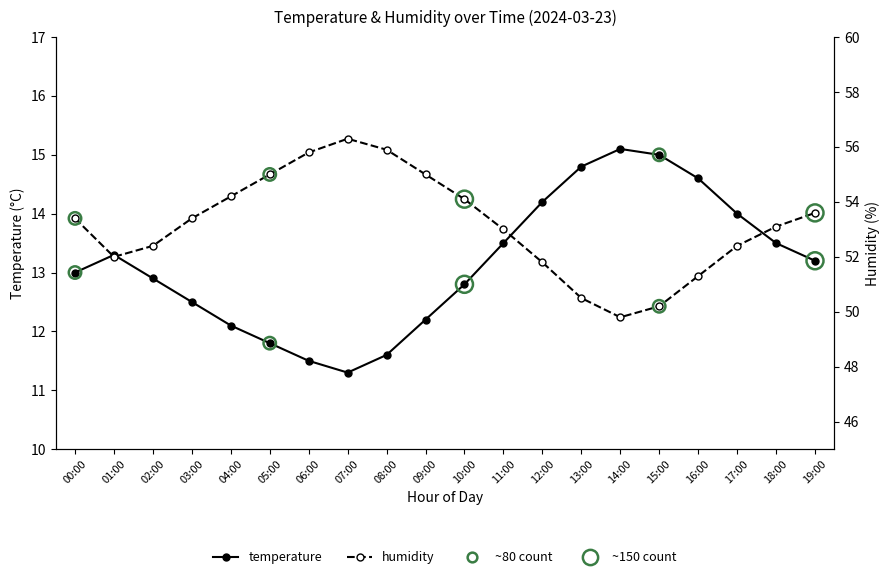

Which series has the largest total across all categories?

humidity